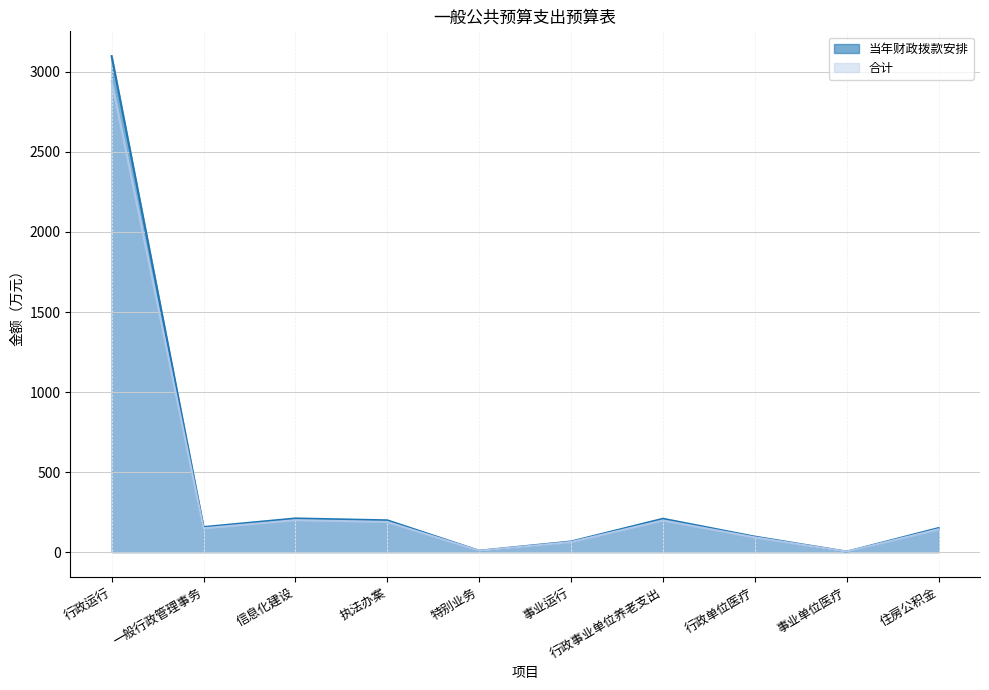

How many data points in 合计 are less than 149?

5